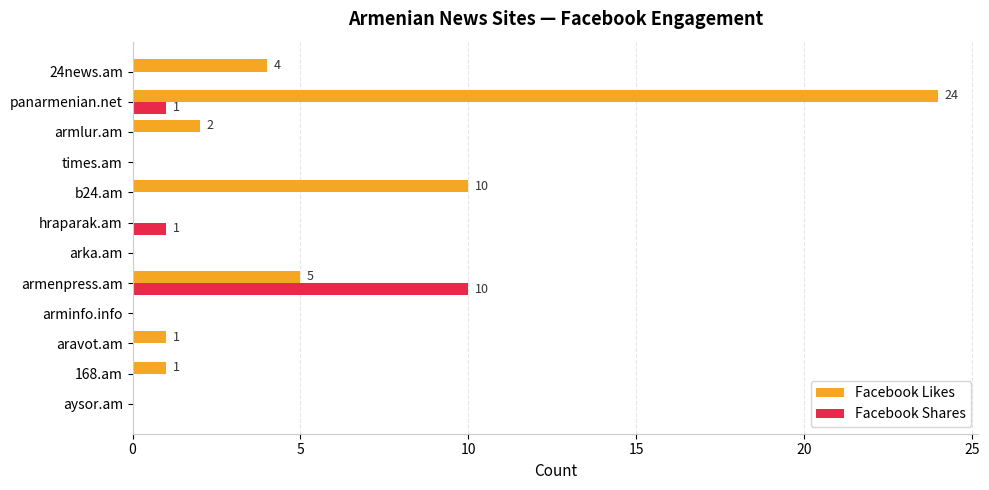

Which series has the largest total across all categories?

Facebook Likes